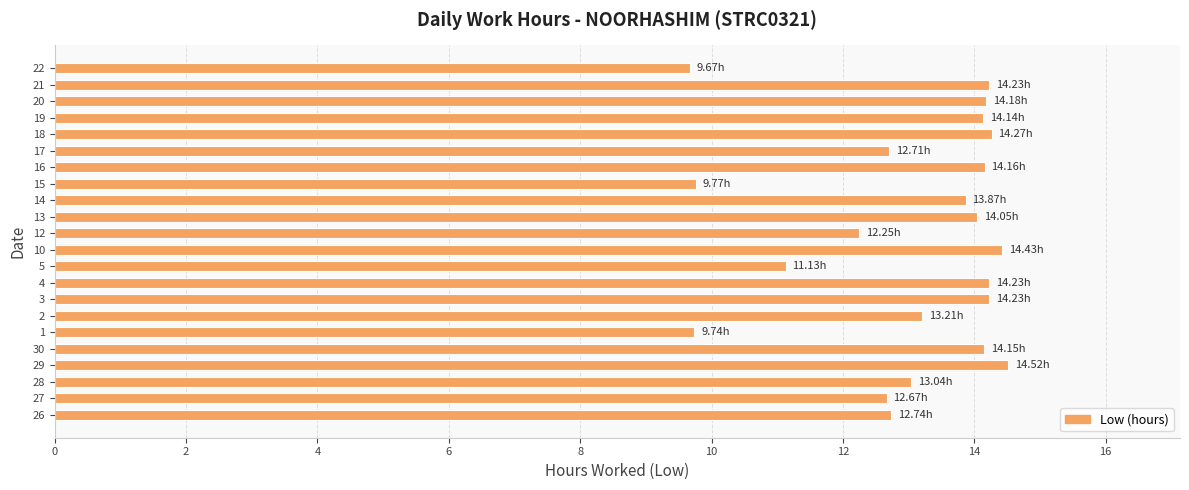

Approximately how many times larger is the value at 3 compared to 26?

1.1